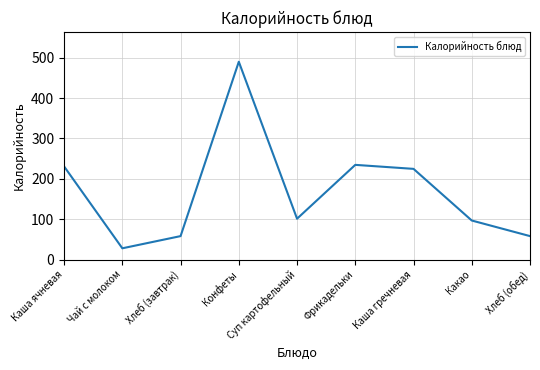

How many lines are shown in the chart?

1